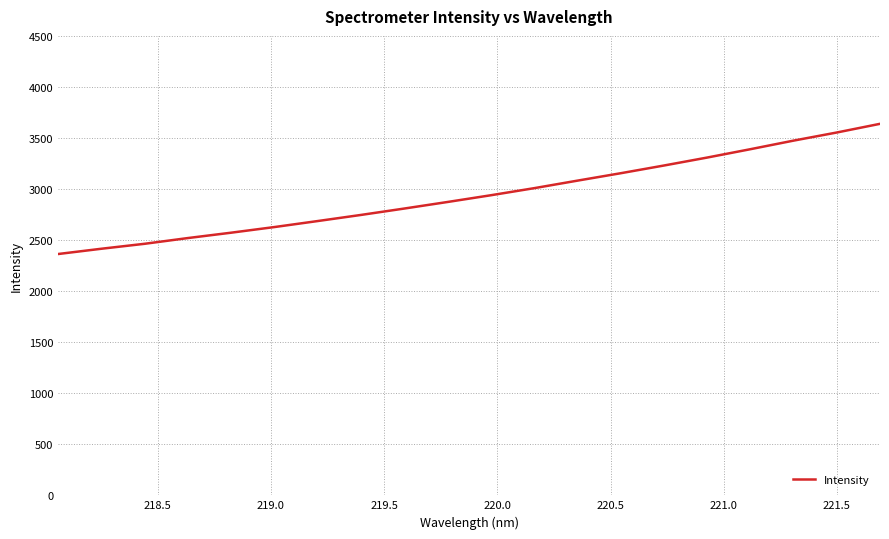

What is the greatest value displayed?

3638.7